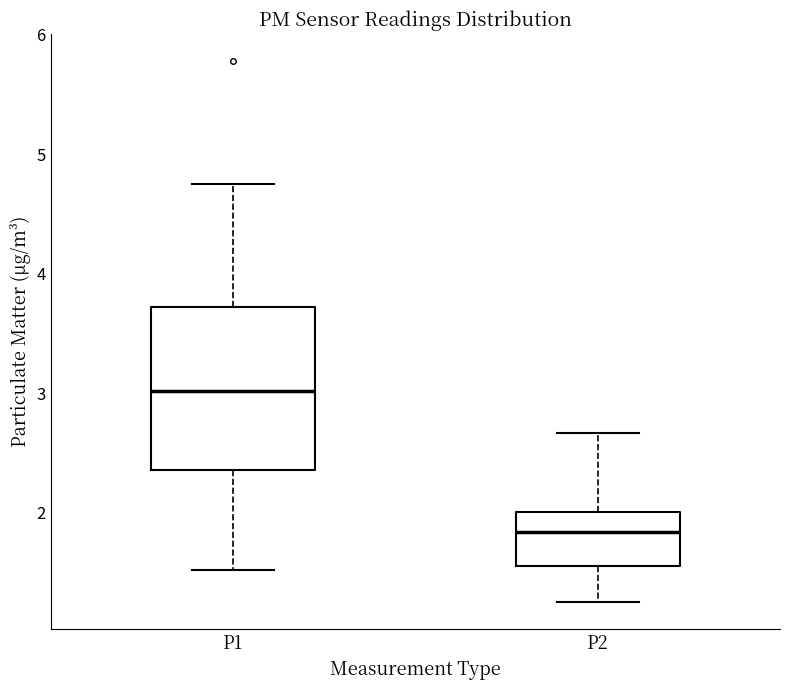

Reading left to right, read every box against the y-axis: the position of its median line, the range the box covers, and the ends of its whiskers. The values are not printed on the chart, so give them approximately, as read against the axis.

P1: median 3.0, box 2.4 to 3.7, whiskers 1.5 to 4.8
P2: median 1.8, box 1.6 to 2.0, whiskers 1.3 to 2.7